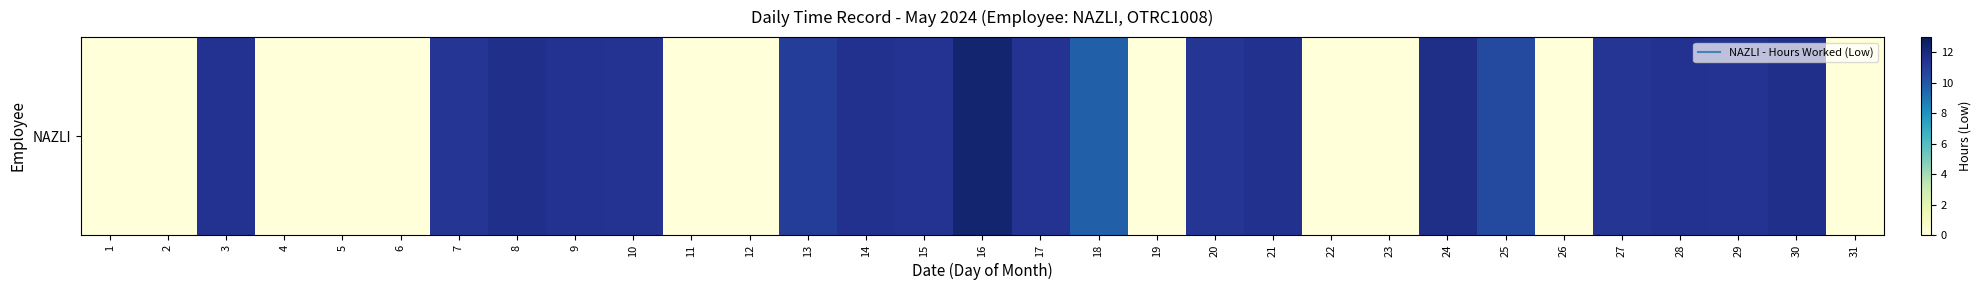

Is it true that the value at 6 is 0.0?

True